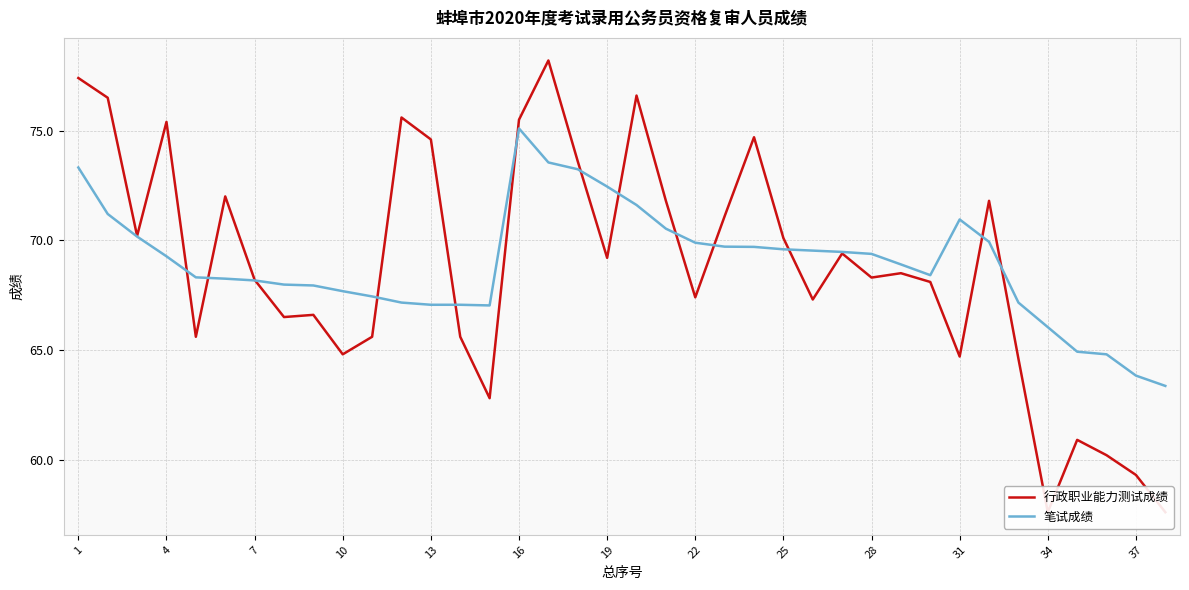

The value of 笔试成绩 at 13 is 41.7. True or false?

False